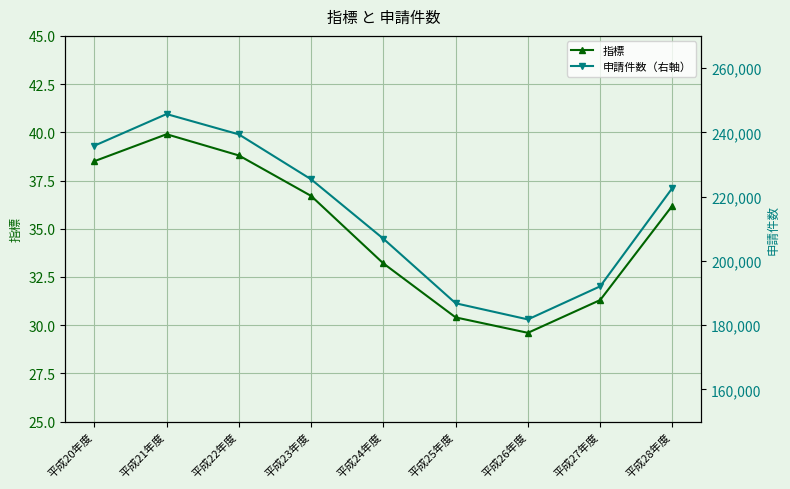

At which category does 申請件数（右軸） reach its first local valley?

平成26年度